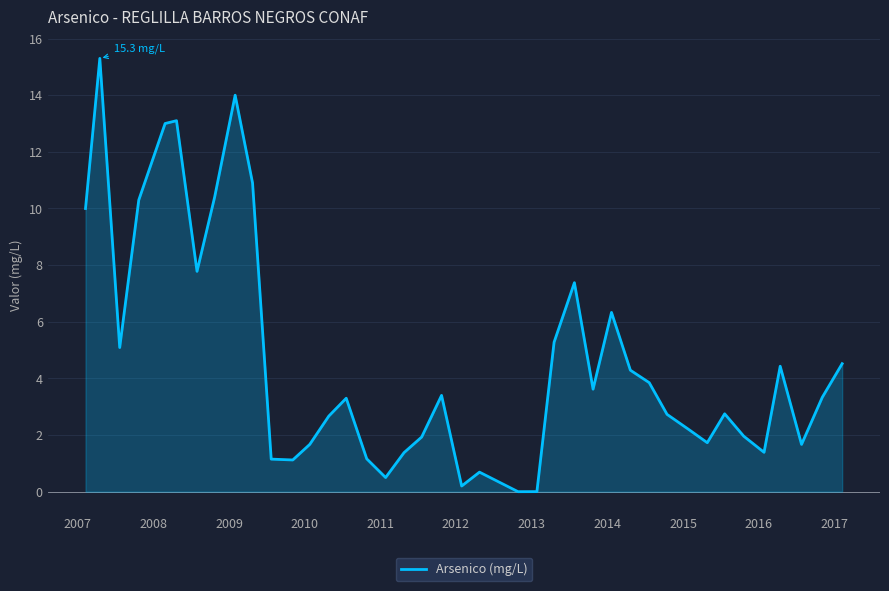

What is the difference between the maximum and minimum values?

15.3